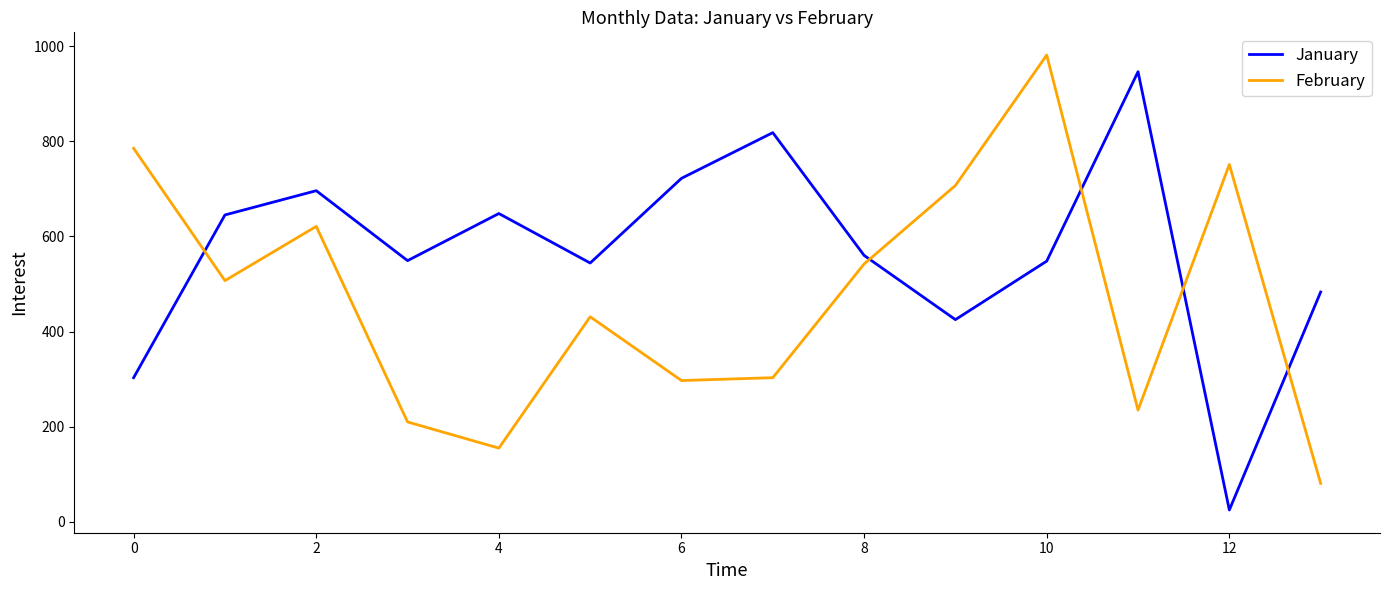

How many values in the February series are below 507?

7